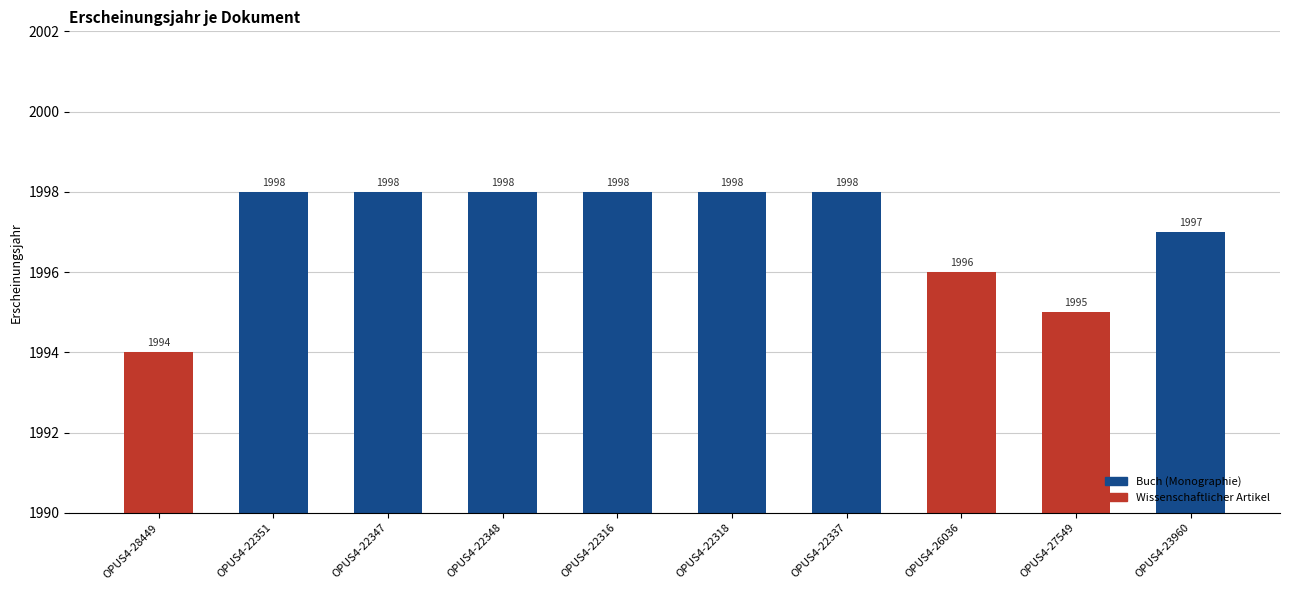

The chart shows a value of 659 at OPUS4-26036. True or false?

False